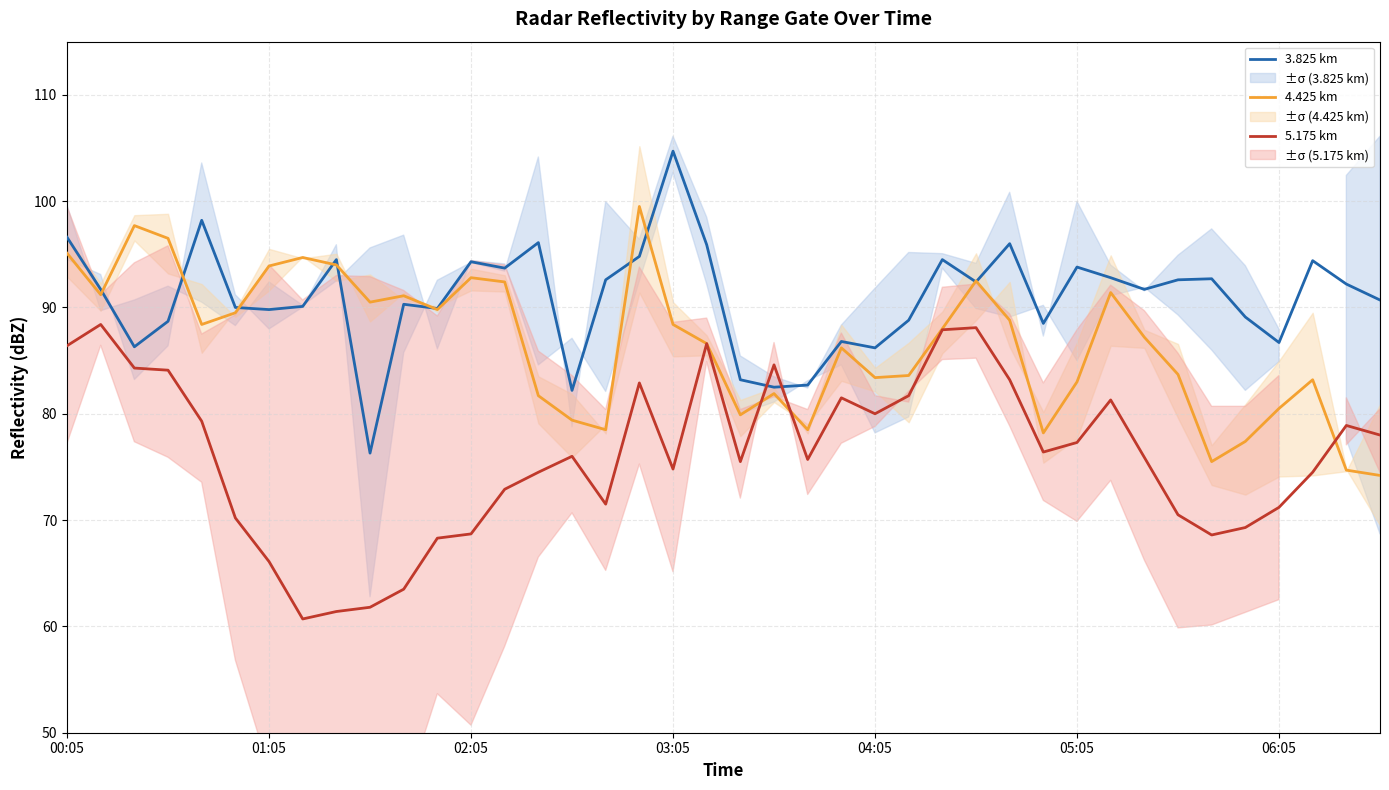

True or false: 5.175 km and 4.425 km cross at least once.

True